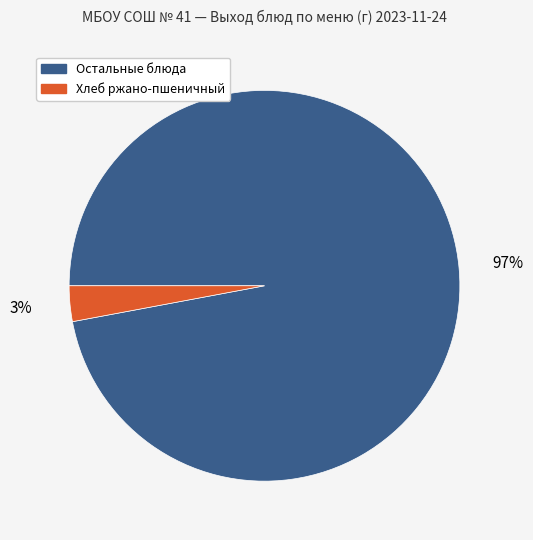

To the nearest percent, what is the average slice percentage?

50%